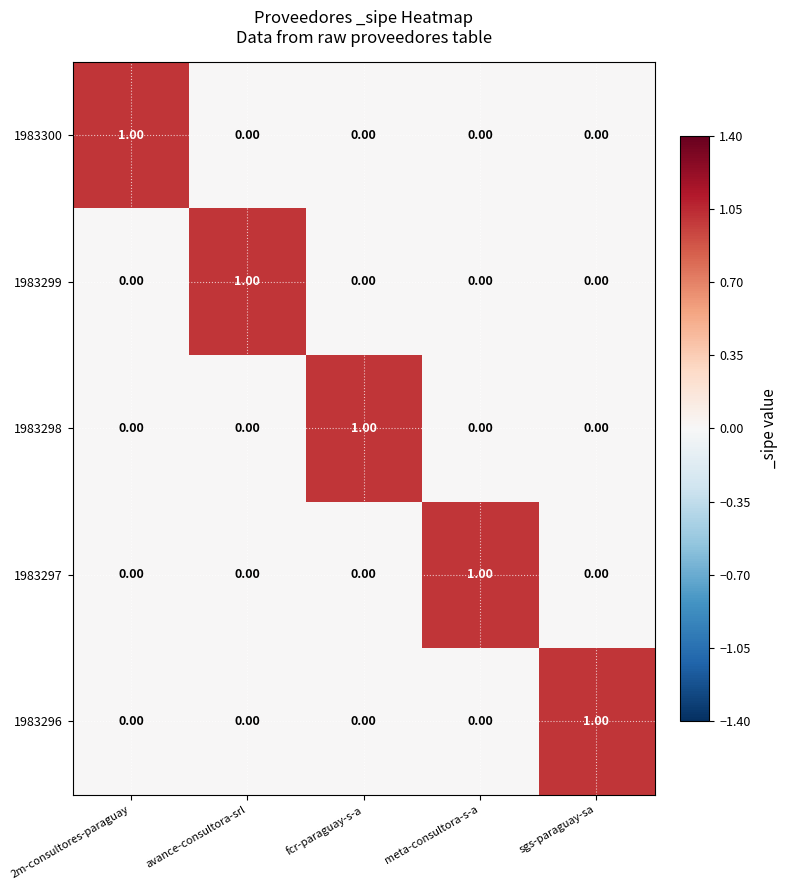

Is the value of 1983300 at meta-consultora-s-a greater than the value of 1983297 at meta-consultora-s-a?

No